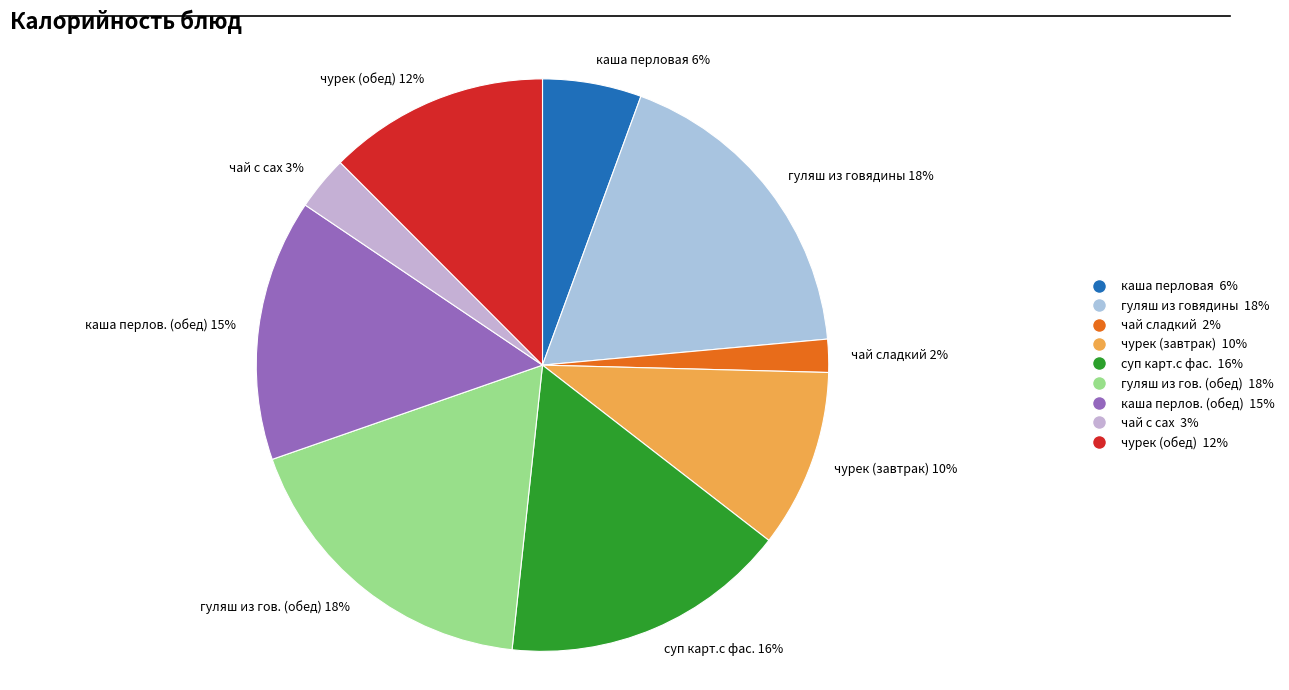

Is чурек (обед) the majority of the pie?

No